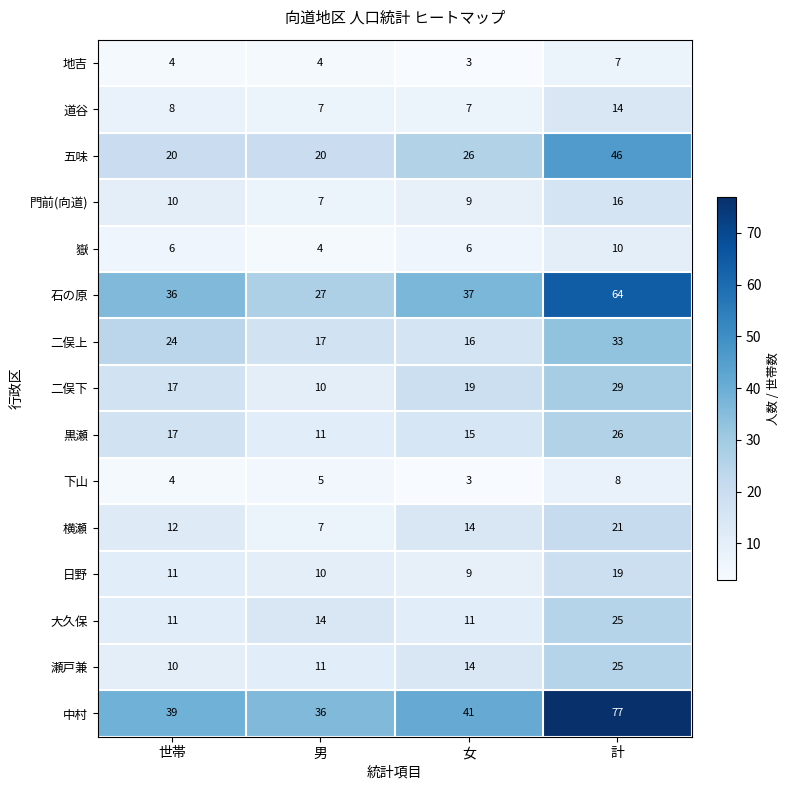

Rank the categories by 二俣下 value from lowest to highest.

男, 世帯, 女, 計